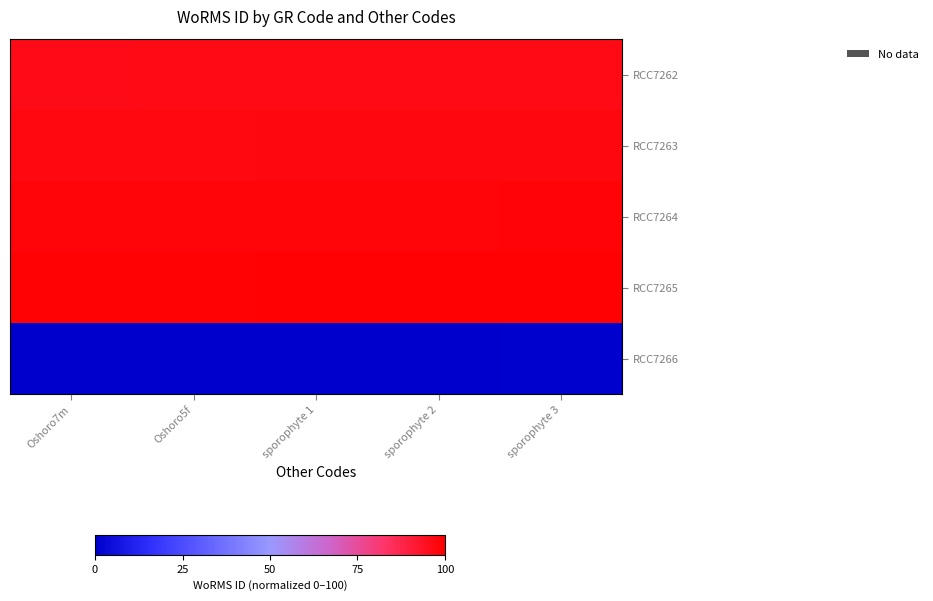

Reading left to right, extract all data points from this chart.

RCC7262: Oshoro7m=96.1	Oshoro5f=96.2	sporophyte 1=96.3	sporophyte 2=96.4	sporophyte 3=96.5
RCC7263: Oshoro7m=97.1	Oshoro5f=97.2	sporophyte 1=97.3	sporophyte 2=97.4	sporophyte 3=97.5
RCC7264: Oshoro7m=98.1	Oshoro5f=98.2	sporophyte 1=98.3	sporophyte 2=98.4	sporophyte 3=98.5
RCC7265: Oshoro7m=99.1	Oshoro5f=99.2	sporophyte 1=99.3	sporophyte 2=99.4	sporophyte 3=99.5
RCC7266: Oshoro7m=0.1	Oshoro5f=0.2	sporophyte 1=0.3	sporophyte 2=0.4	sporophyte 3=0.5